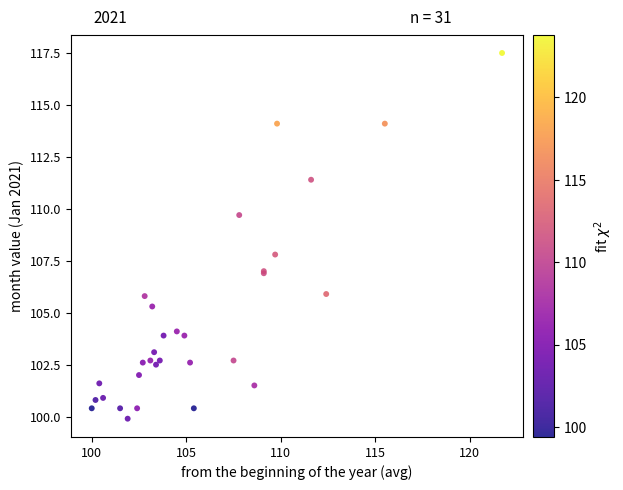

What Y value in the scatter plot is closest to 108?

107.8